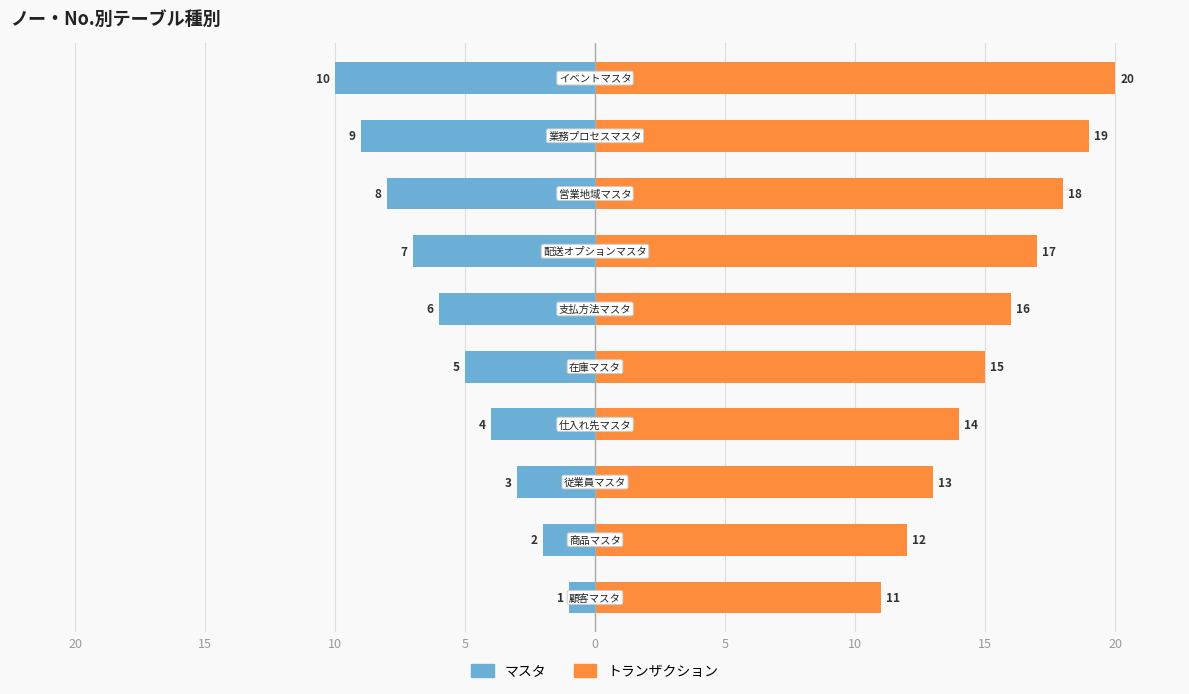

The value of マスタ at 5 is -6. True or false?

True